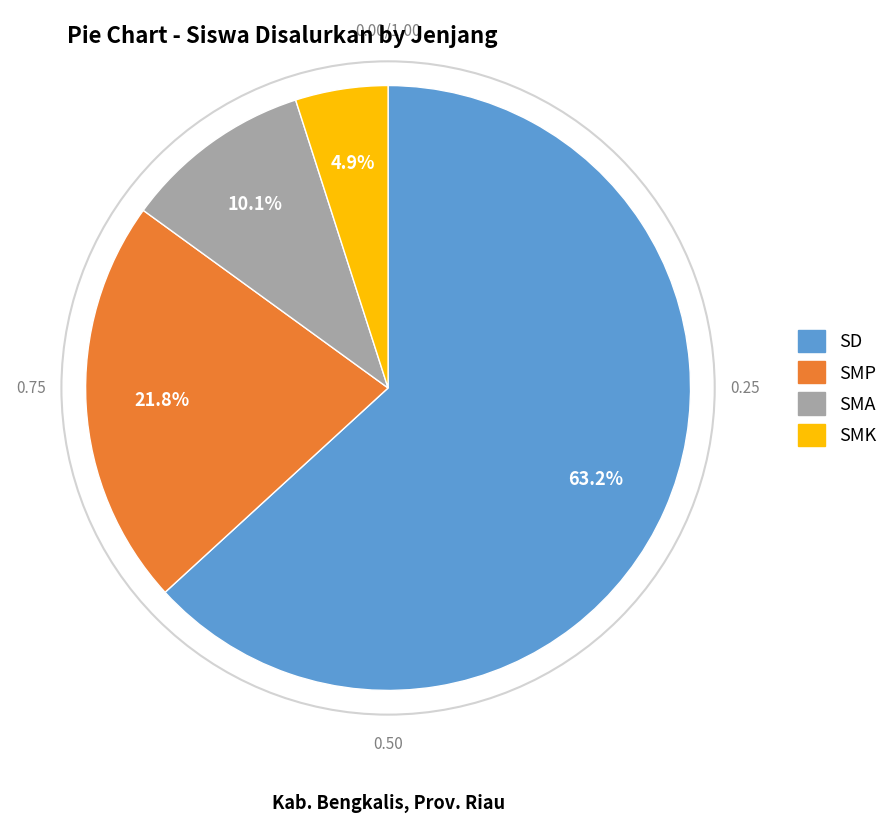

Does any single category account for the majority?

Yes